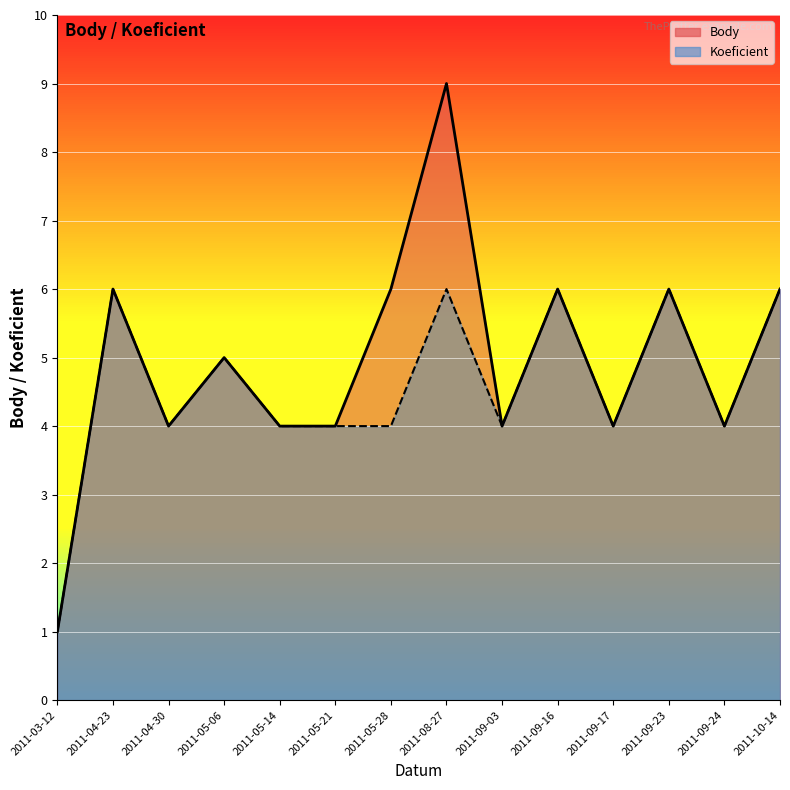

What is the sum of the Body values at 2011-09-17 and 2011-09-24?

8